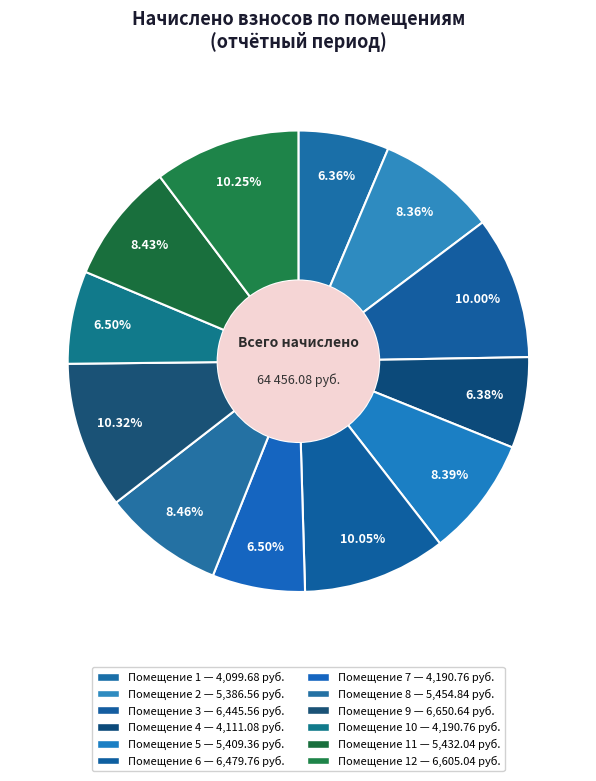

Count the number of slices in the pie.

12